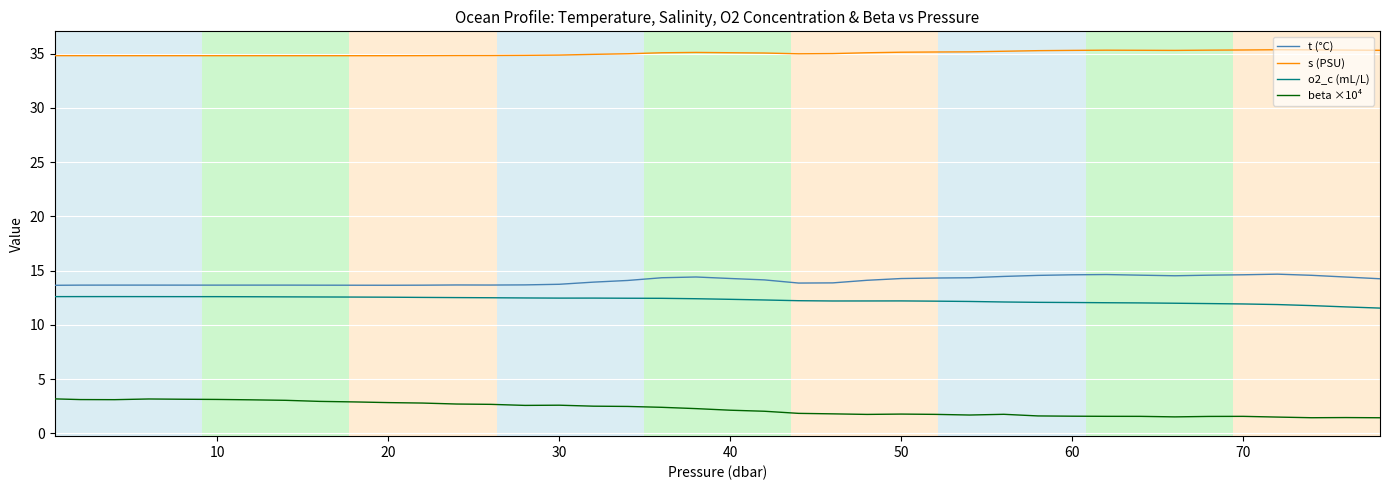

True or false: beta ×10⁴ and t (°C) cross at least once.

False